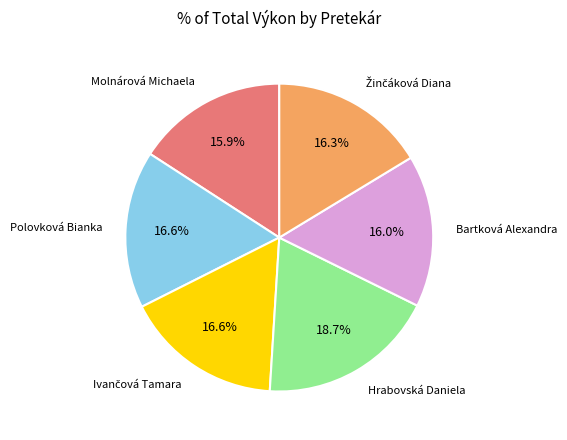

To the nearest percent, what is the average slice percentage?

17%